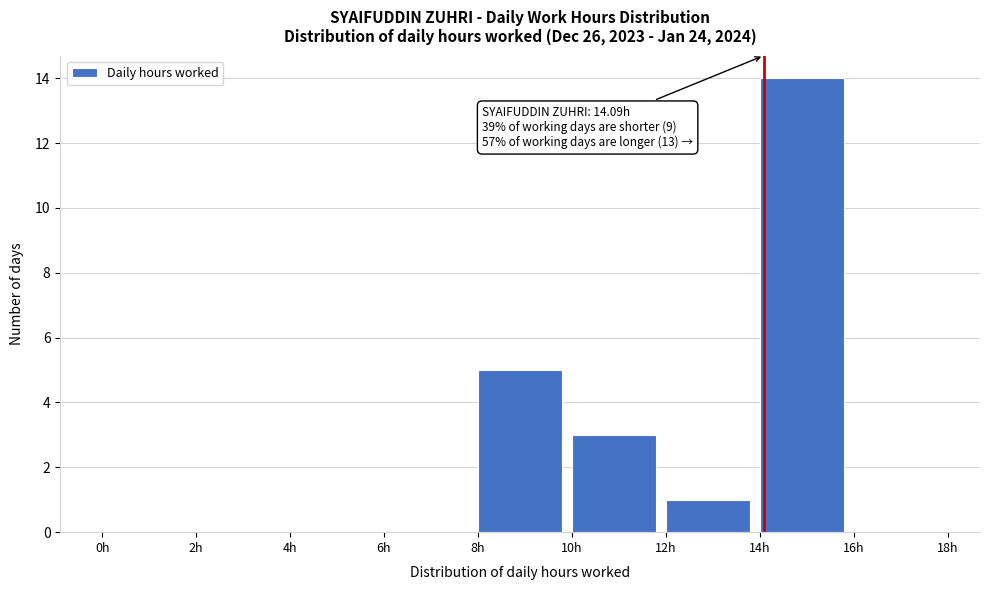

Which range on the x-axis has the tallest bar?

14 to 16